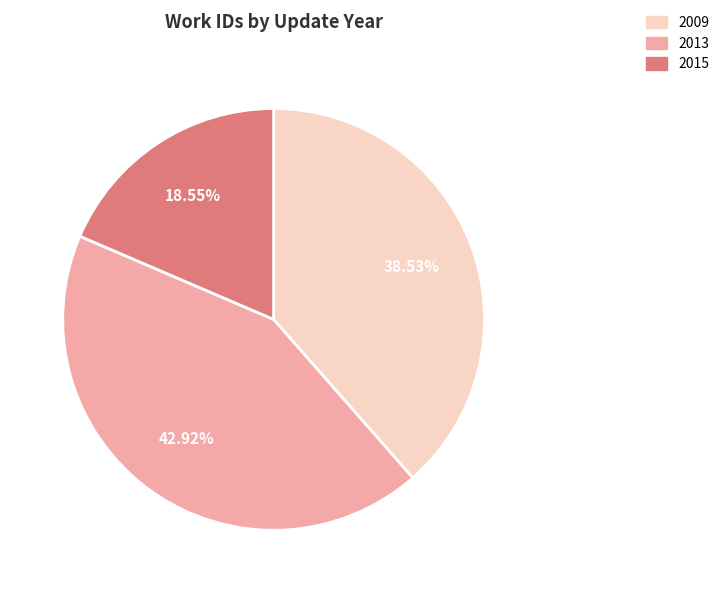

Is there a majority slice in this chart?

No